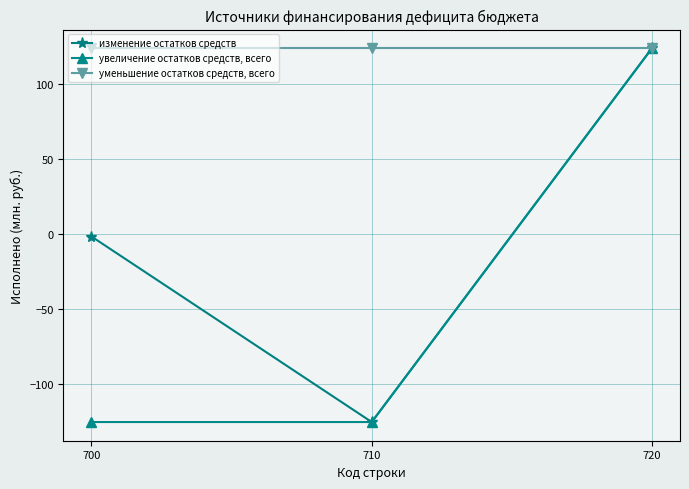

Which series changed the most between 700 and 720?

увеличение остатков средств, всего